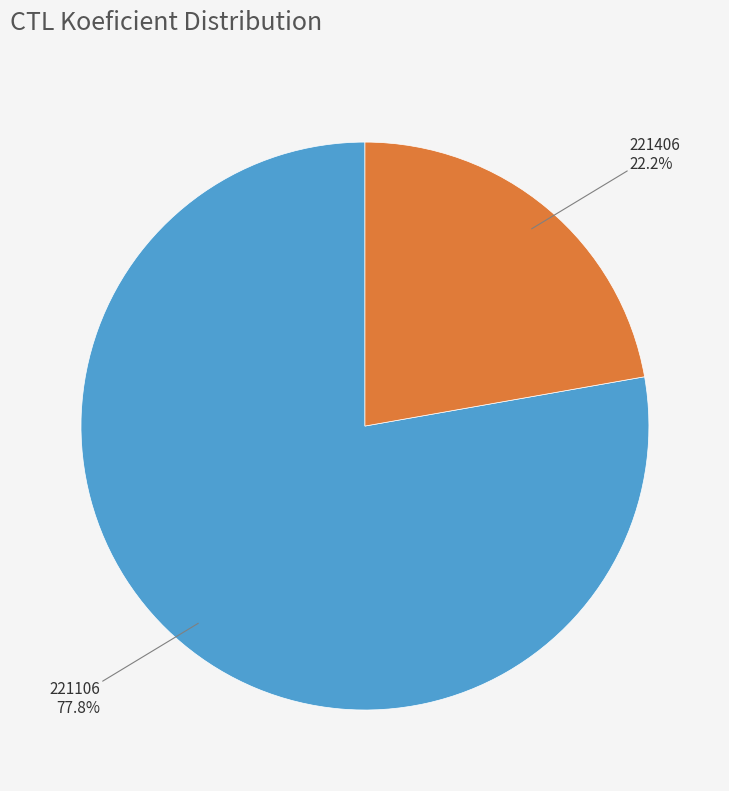

Is there a majority slice in this chart?

Yes